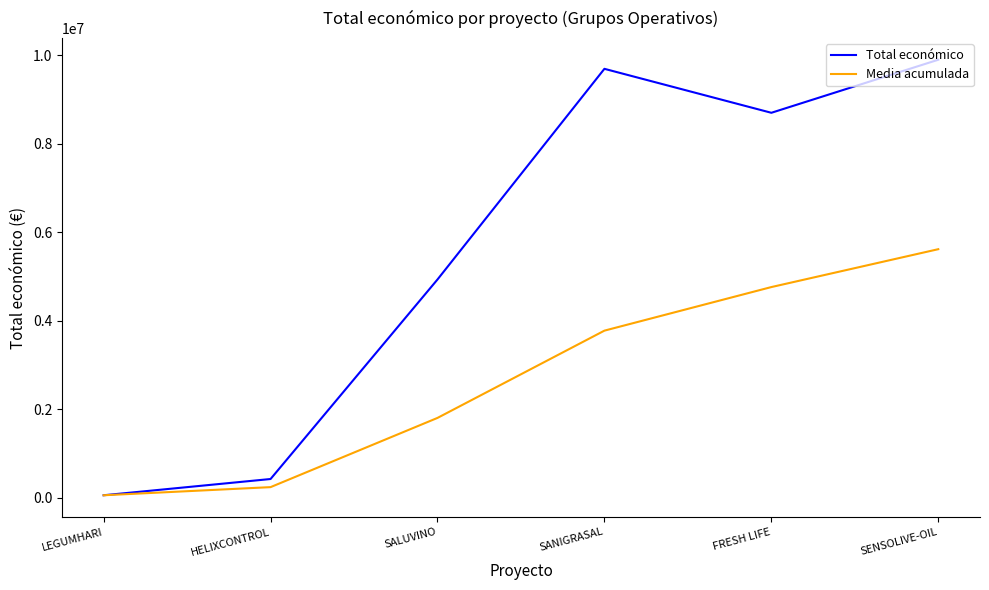

Is it true that Media acumulada equals 241110.0 at HELIXCONTROL?

True